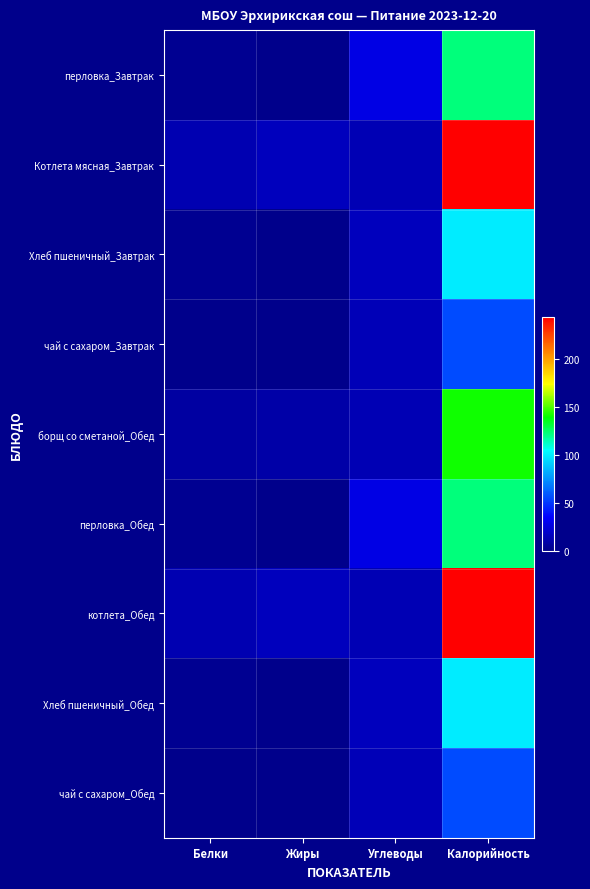

What is the total value across all series at Углеводы?

152.6